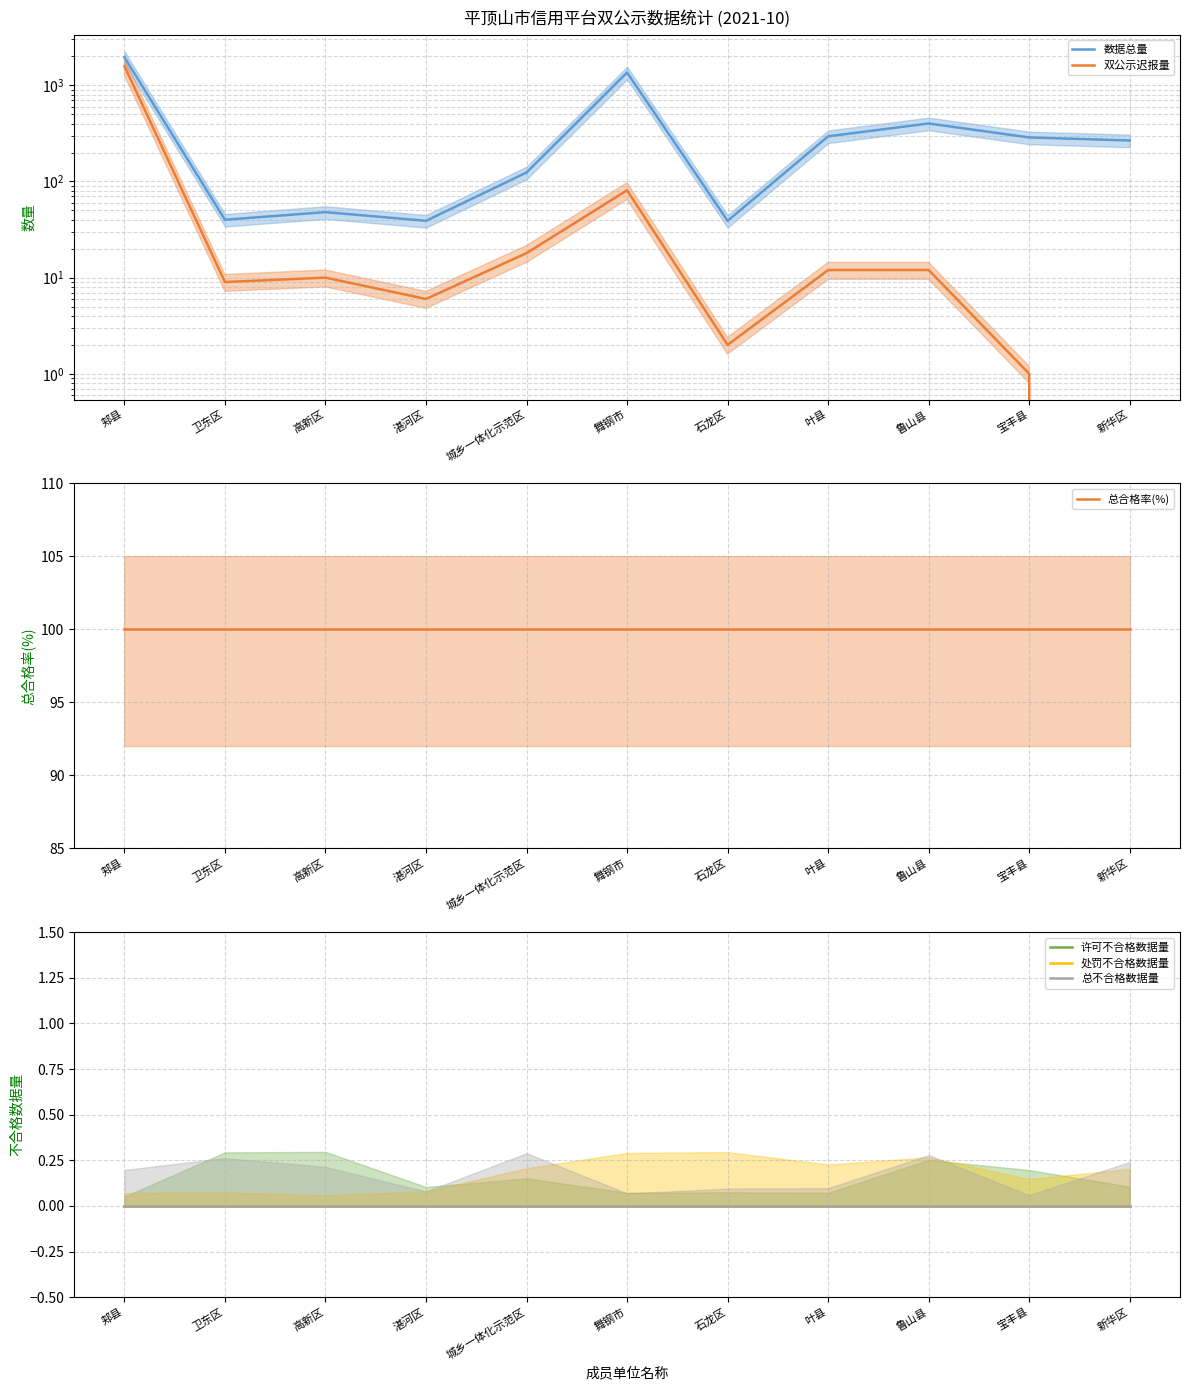

How many lines are shown in the chart?

6